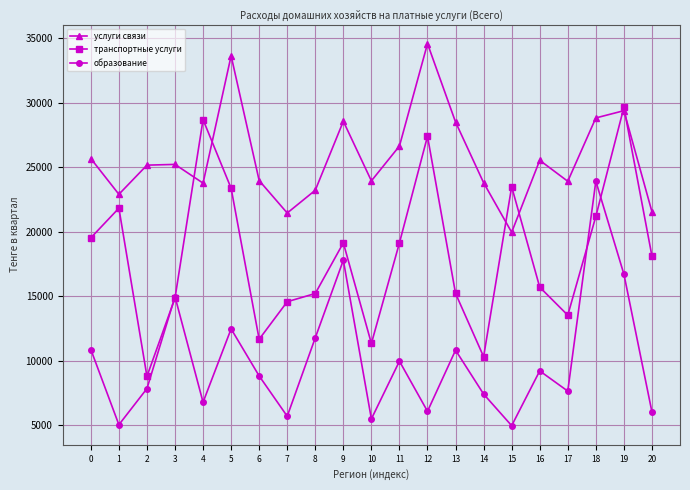

Which series has the largest total across all categories?

услуги связи